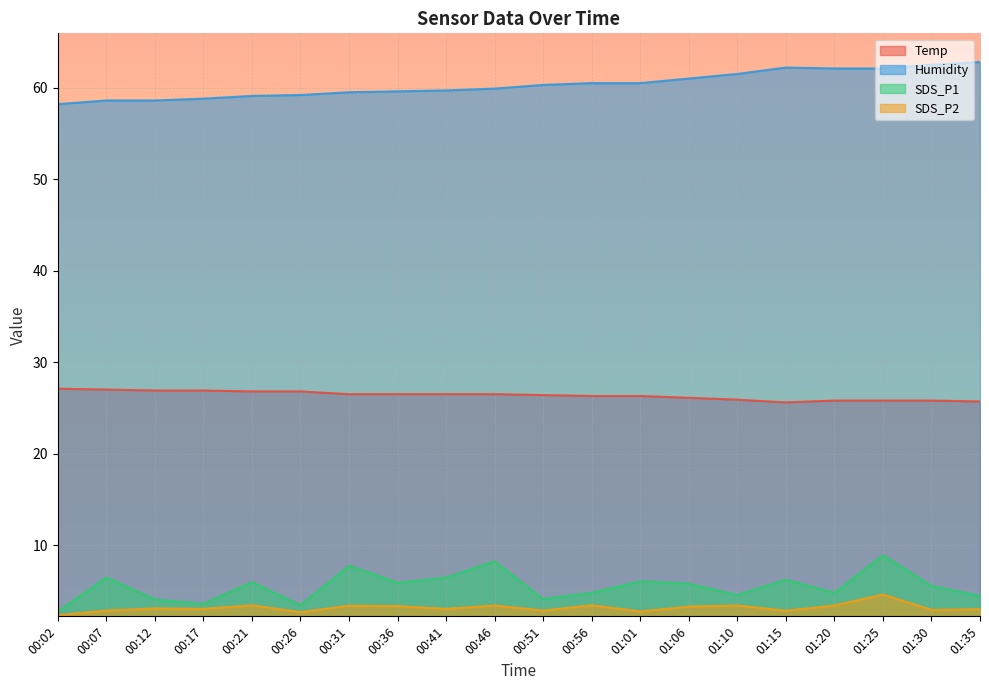

List the labels in order of Humidity value, smallest first.

00:02, 00:07, 00:12, 00:17, 00:21, 00:26, 00:31, 00:36, 00:41, 00:46, 00:51, 00:56, 01:01, 01:06, 01:10, 01:20, 01:25, 01:15, 01:30, 01:35